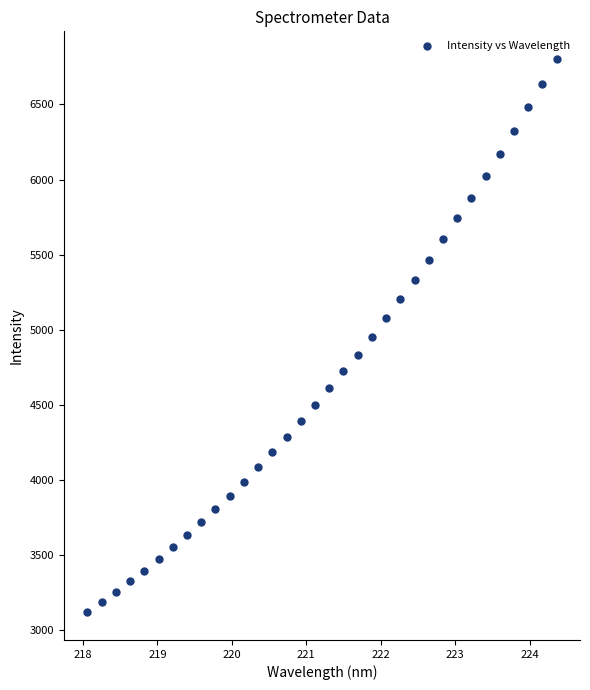

What is the range of Y values (max minus min)?

3681.9